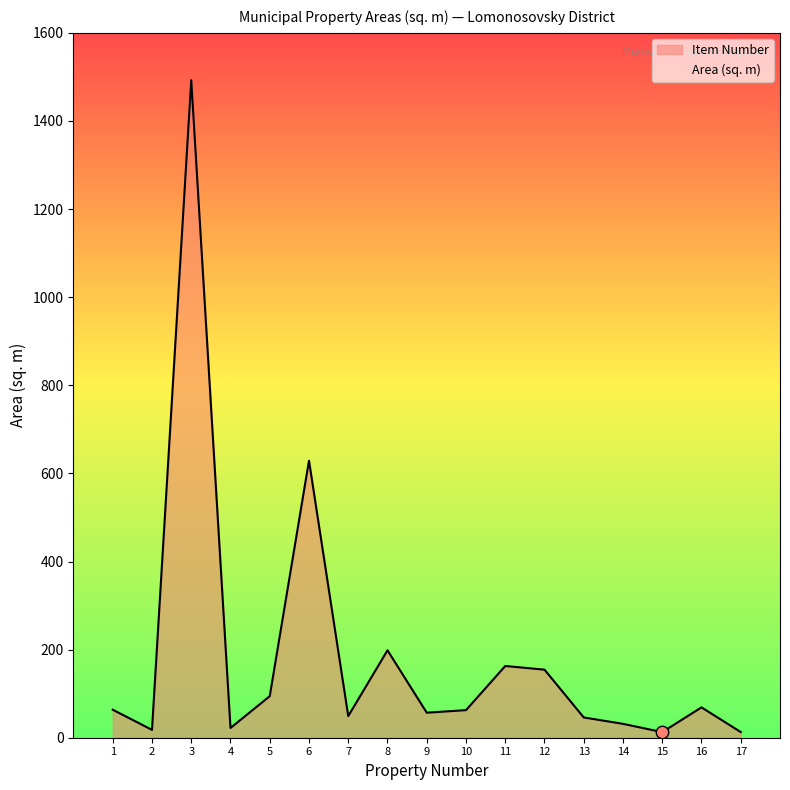

Approximately how many times larger is the value at 14 compared to 12?

0.2